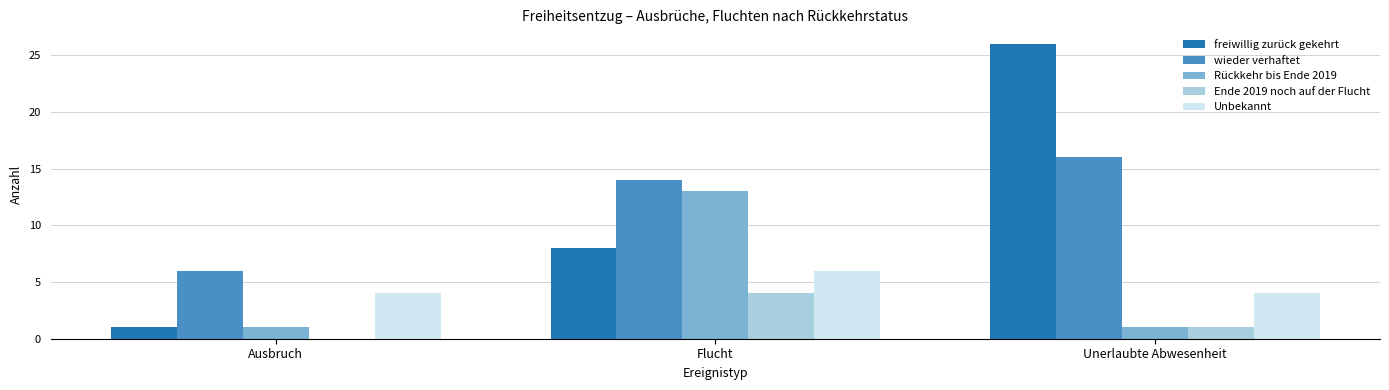

What are all the series names shown in the legend?

freiwillig zurück gekehrt, wieder verhaftet, Rückkehr bis Ende 2019, Ende 2019 noch auf der Flucht, Unbekannt